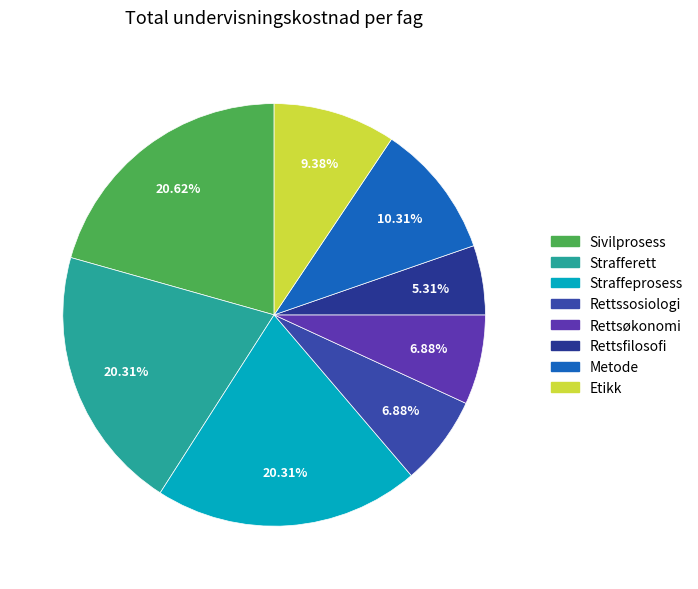

What is the total percentage of Rettsfilosofi and Etikk?

14.7%